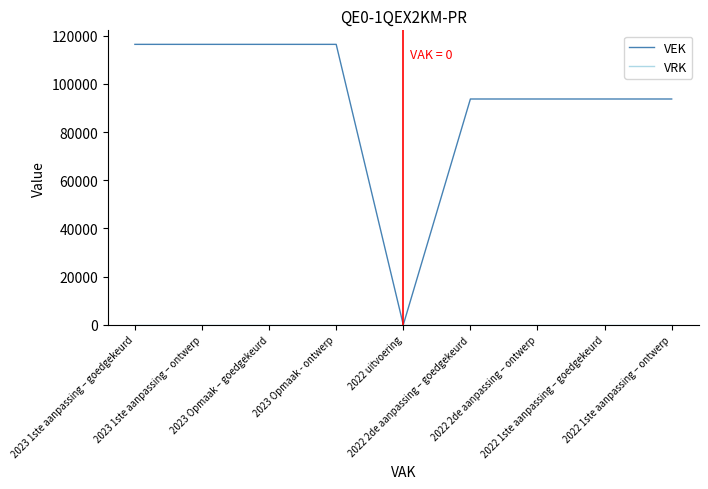

Which series has the largest total across all categories?

VEK